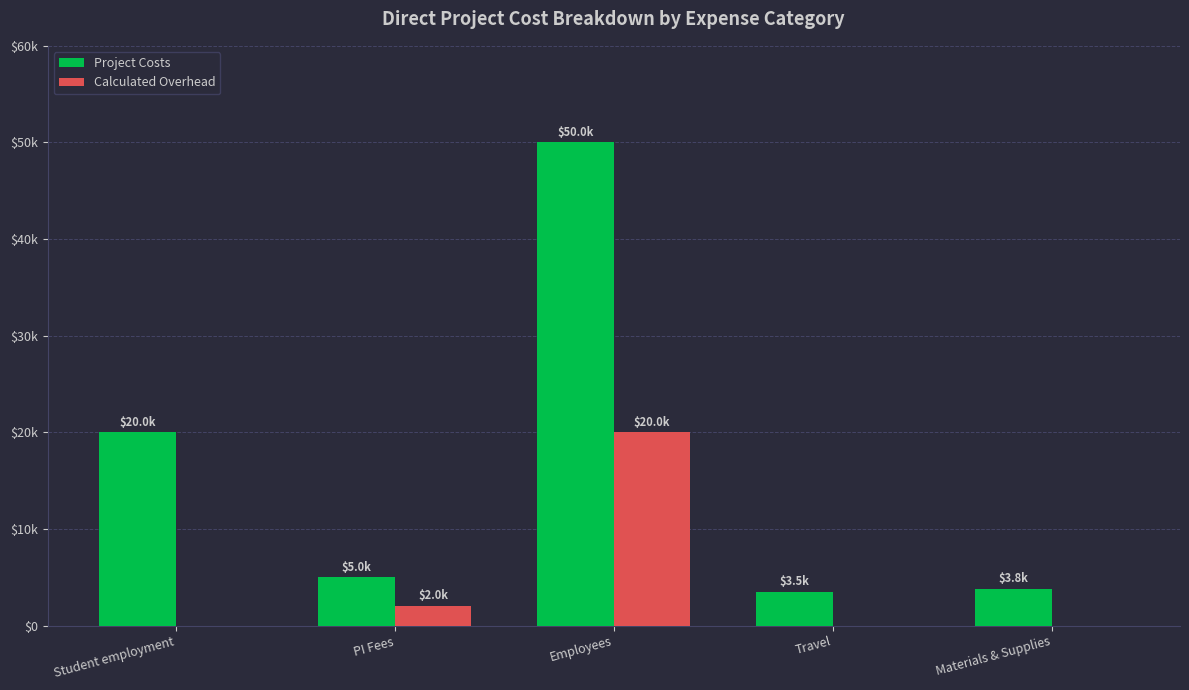

The value of Calculated Overhead at PI Fees is 2000. True or false?

True